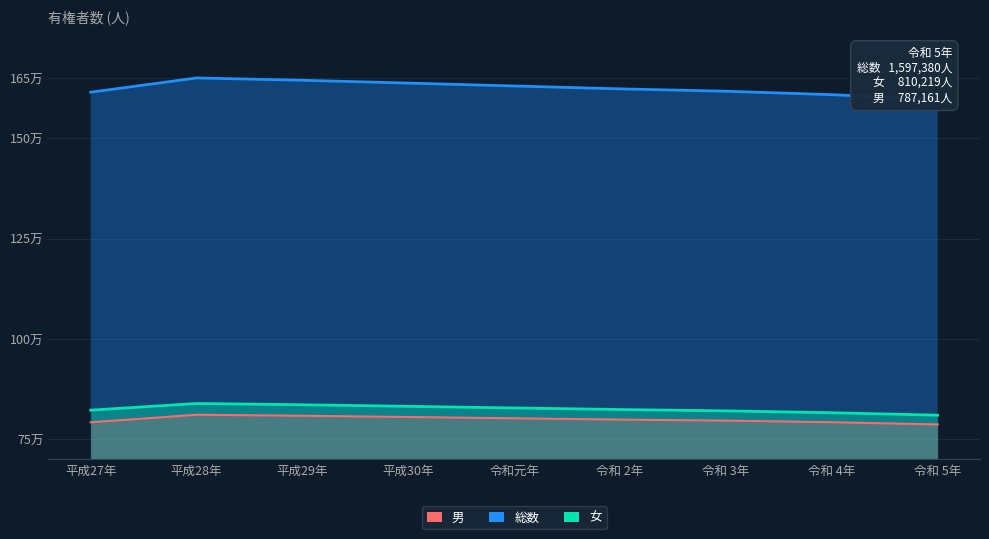

What is the sum of the 総数 values at 令和 2年 and 平成29年?

3268661